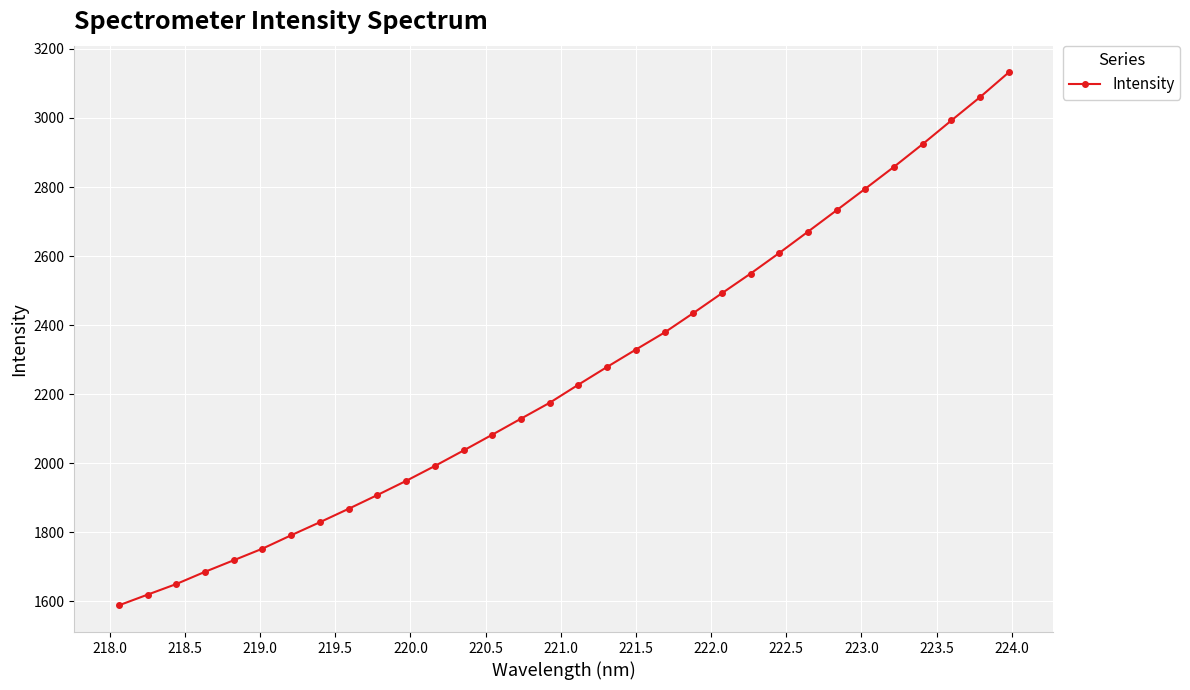

How many lines are shown in the chart?

1